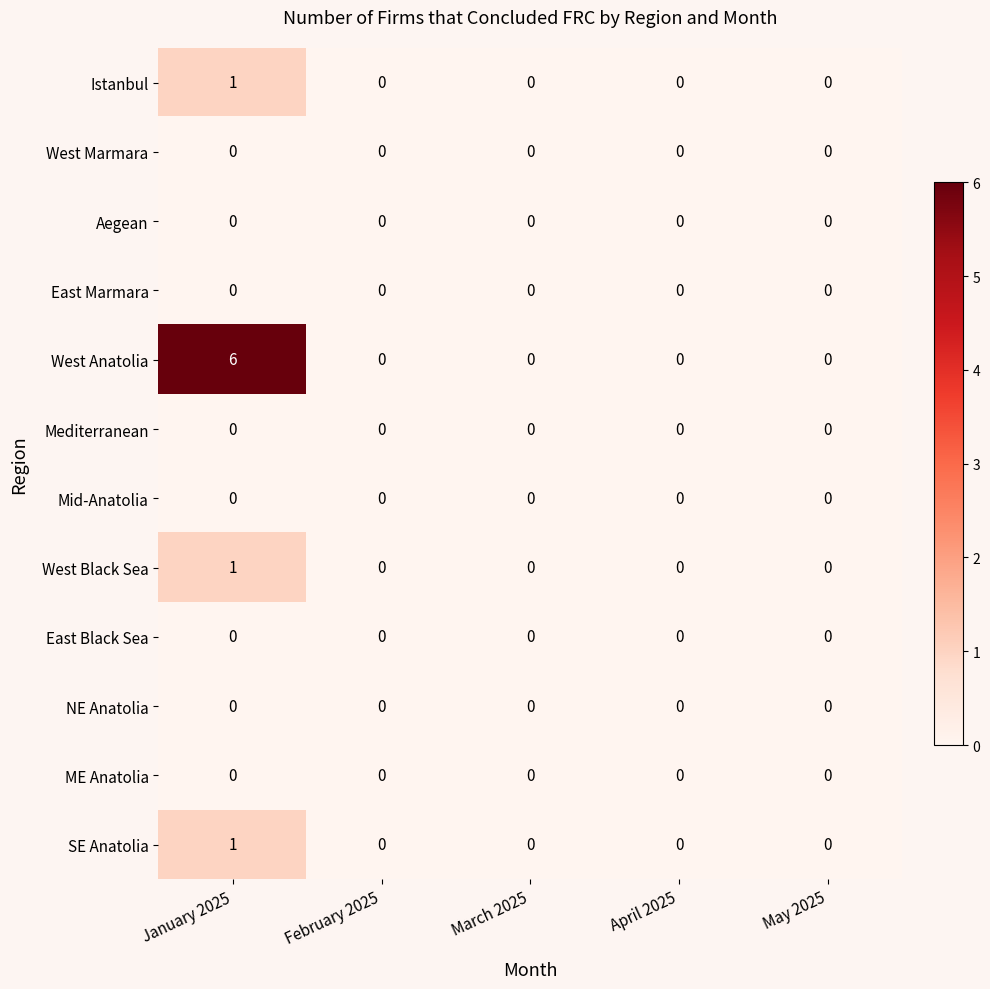

How many categories are shown in the chart?

5